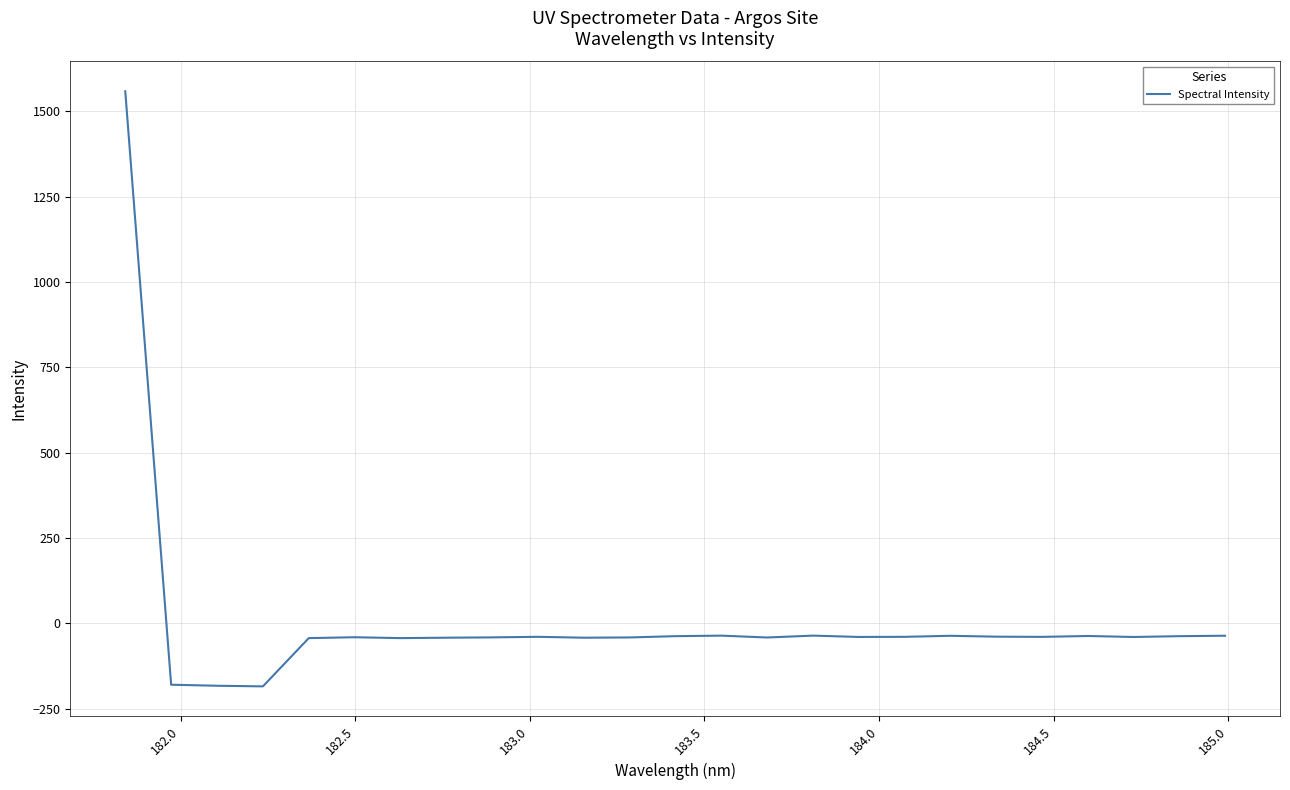

Does the chart display data point markers on the line(s)?

No